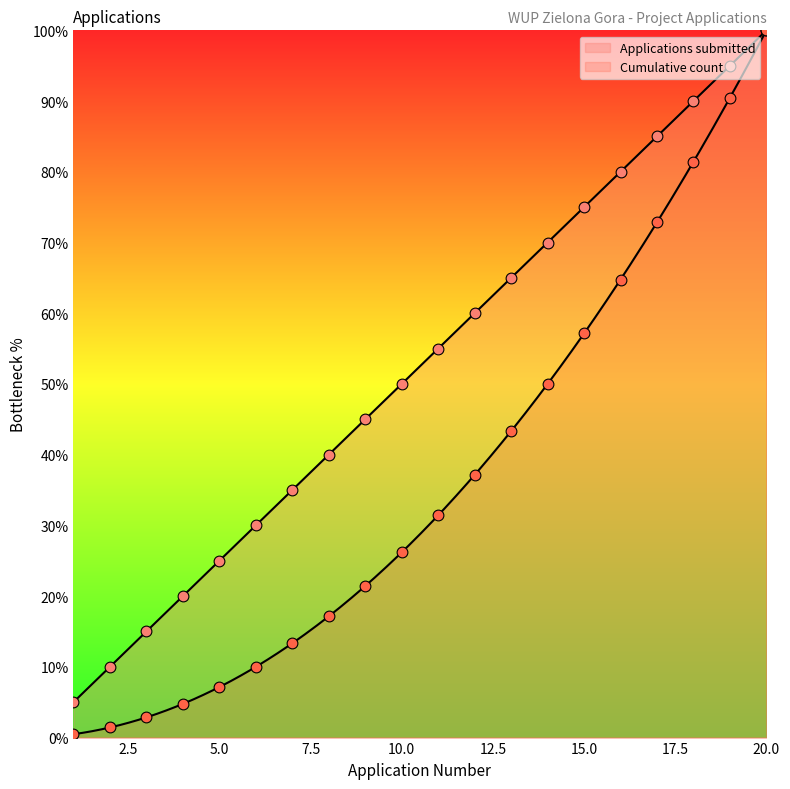

Which series has the largest total across all categories?

Applications submitted